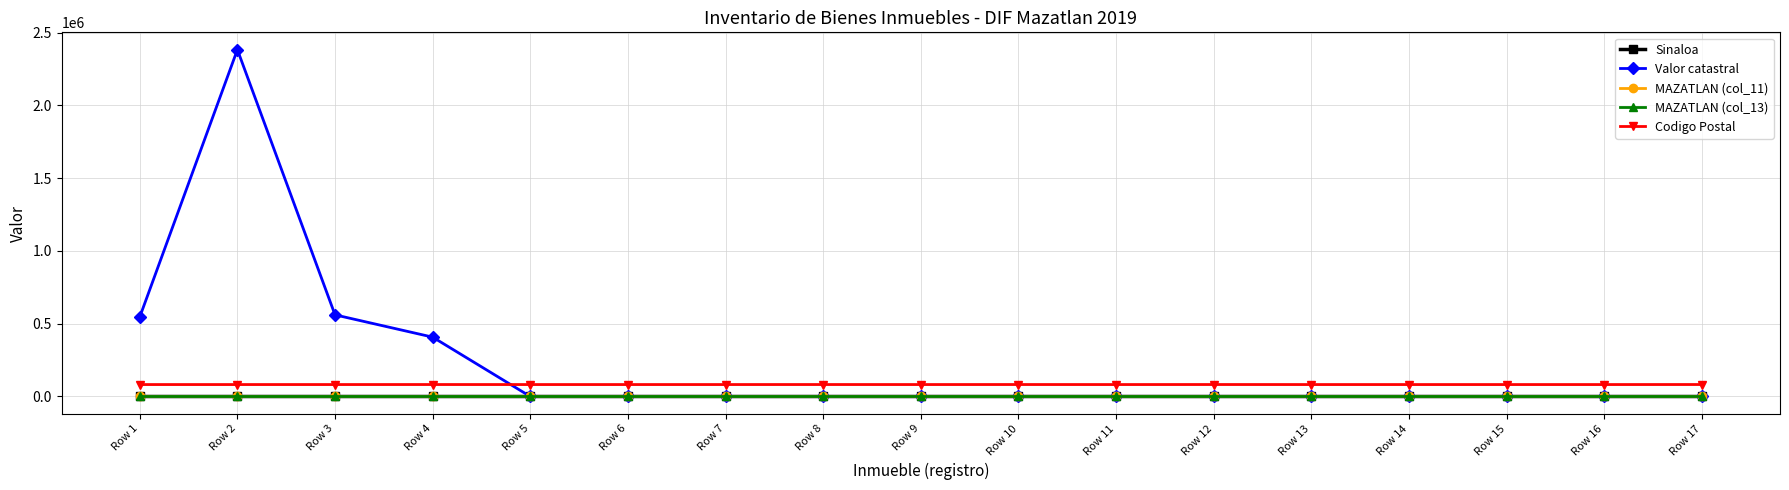

What is the sum of the MAZATLAN (col_11) values at Row 16 and Row 13?

24.0